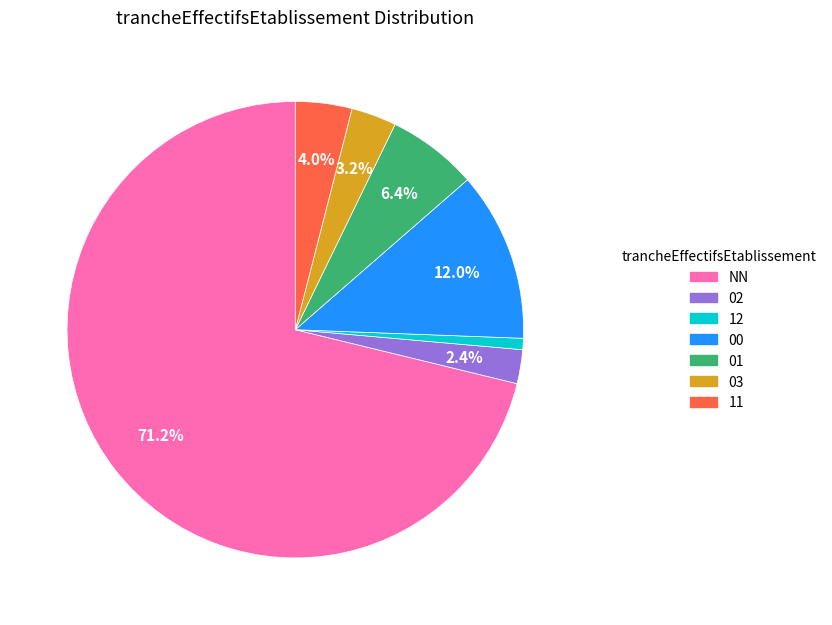

Is it true that 11 is 13% of the pie?

False